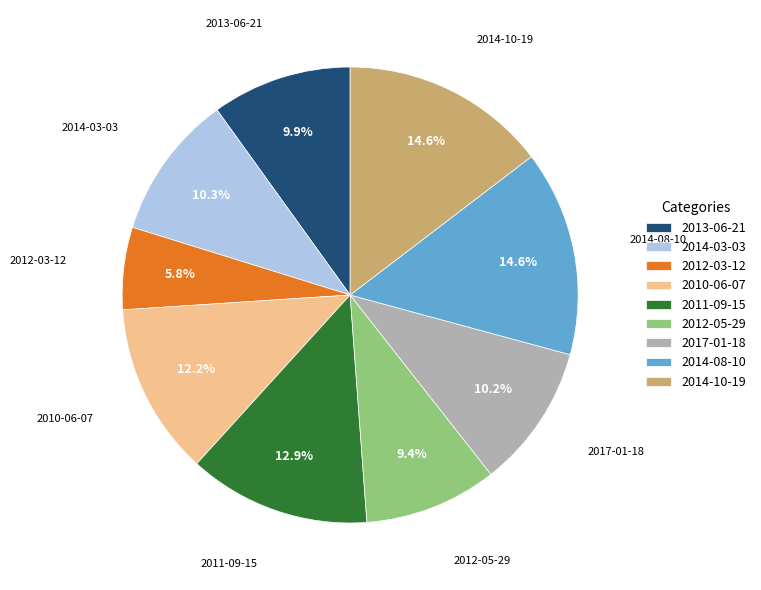

Do 2012-03-12 and 2011-09-15 together represent more than half of the pie?

No